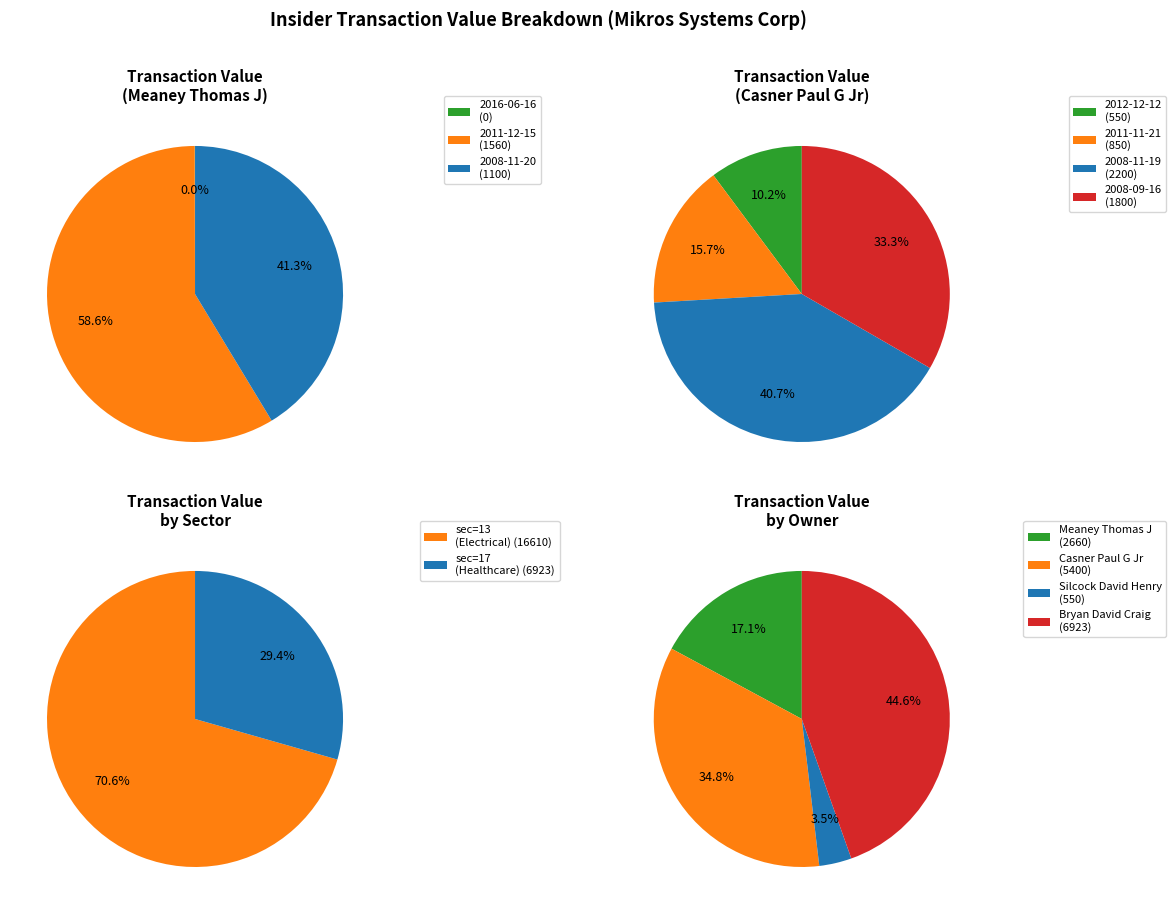

What is the smallest slice in the pie chart?

Meaney Thomas J (2016)